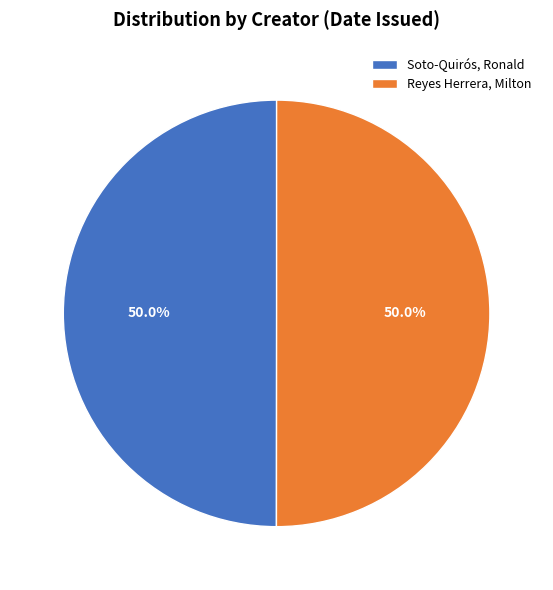

What is the ratio of the value at Soto-Quirós, Ronald to the value at Reyes Herrera, Milton?

1.0